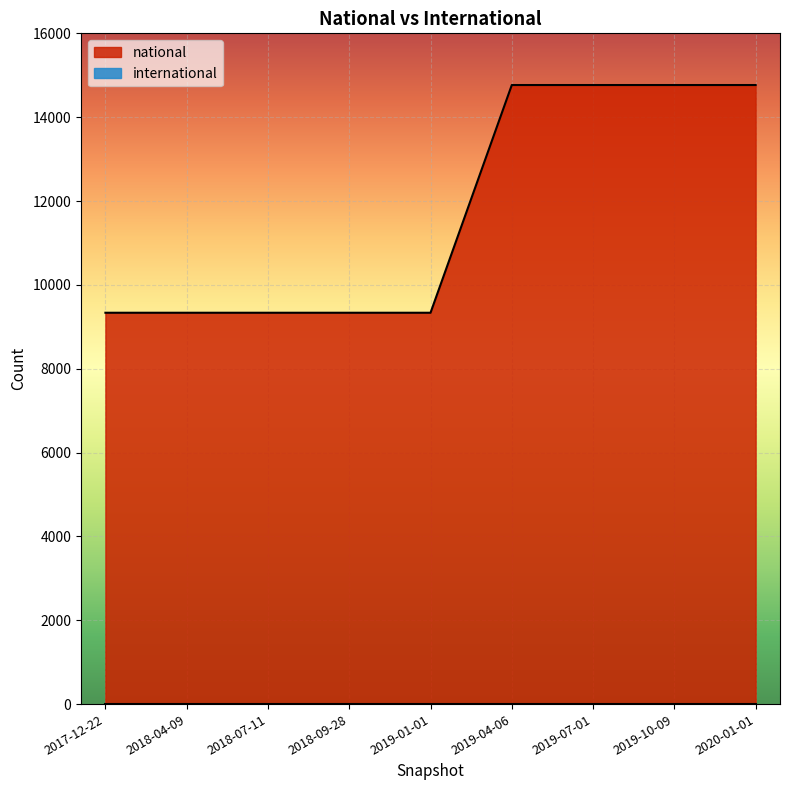

Does the chart display data point markers on the line(s)?

No